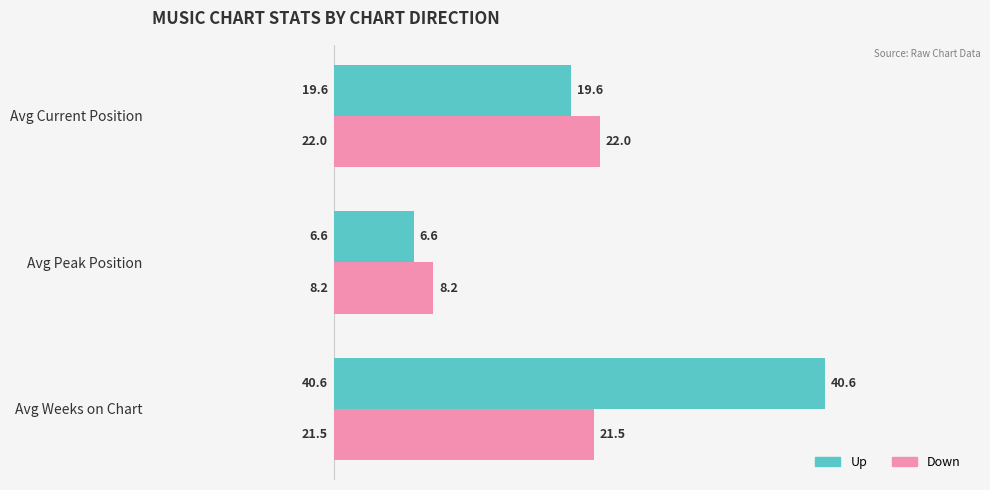

What is the total value across all series at Avg Weeks on Chart?

62.1